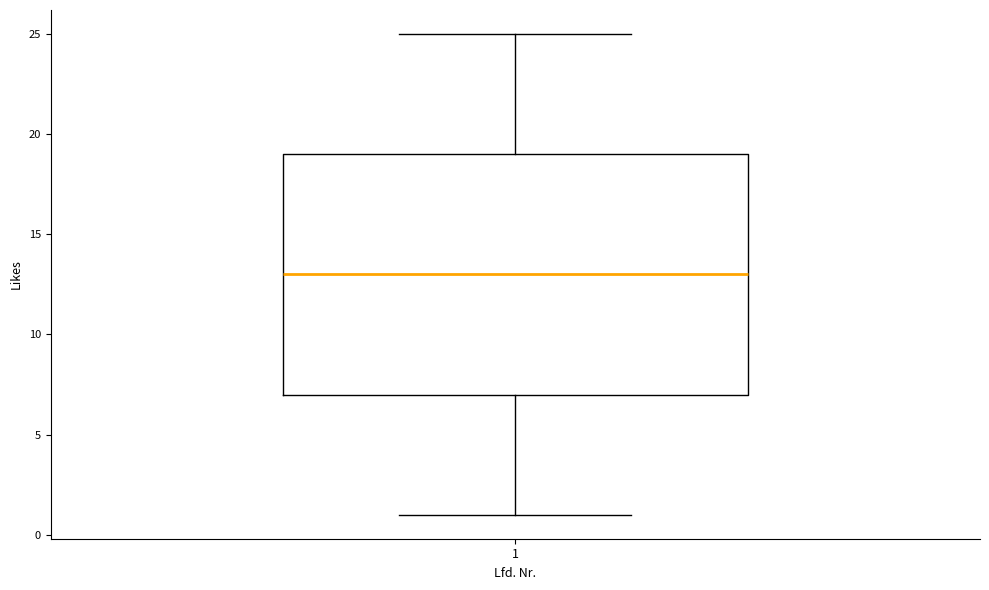

Read this box plot against the y-axis: the position of the median line, the range covered by the box, and the ends of both whiskers. The values are not printed on the chart, so give them approximately, as read against the axis.

median 13, box 7 to 19, whiskers 1 to 25